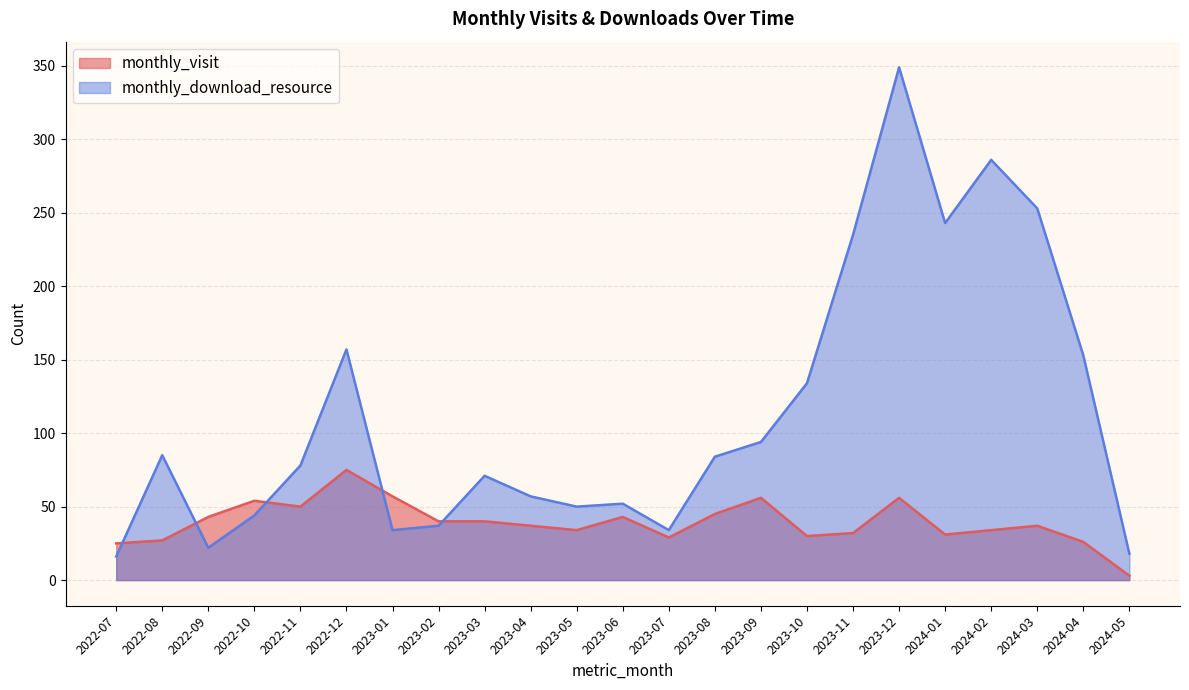

Where is the first local minimum for monthly_download_resource?

2022-09